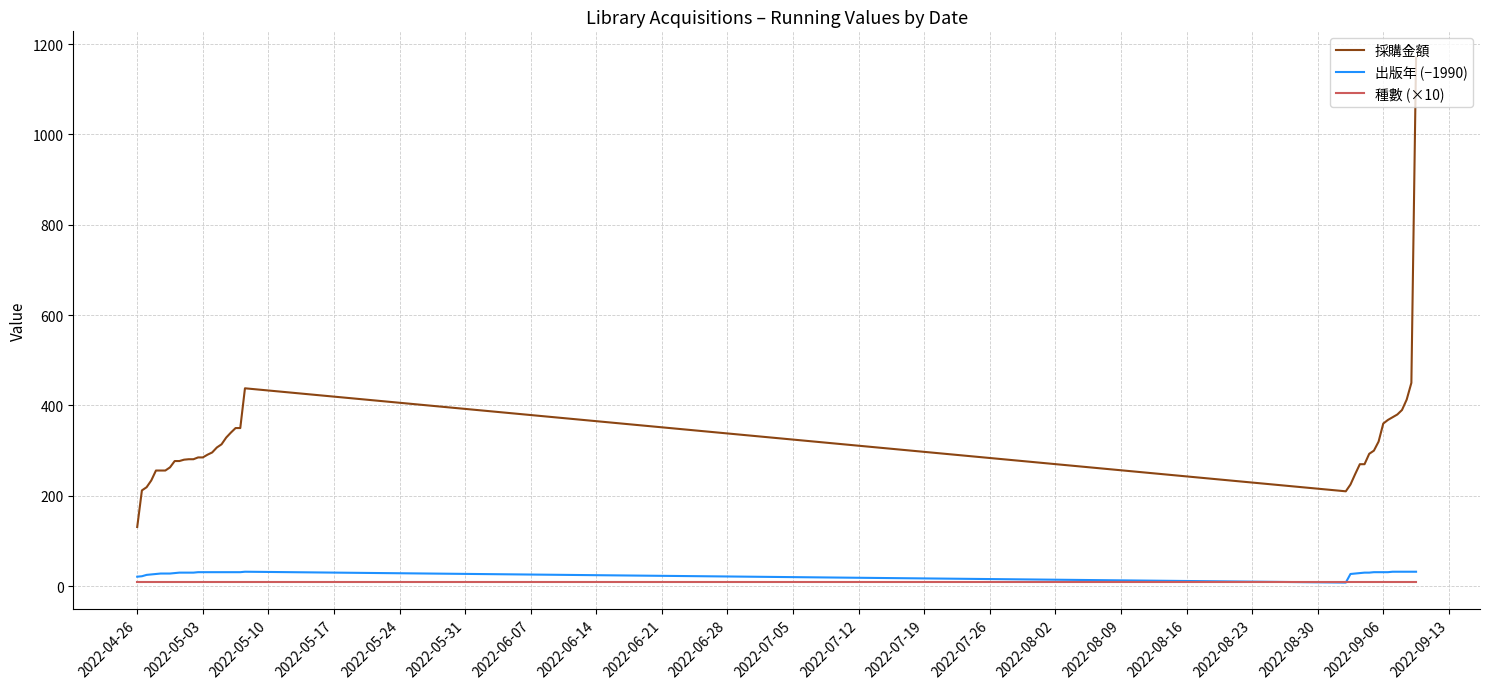

Which series has the widest spread of values?

採購金額